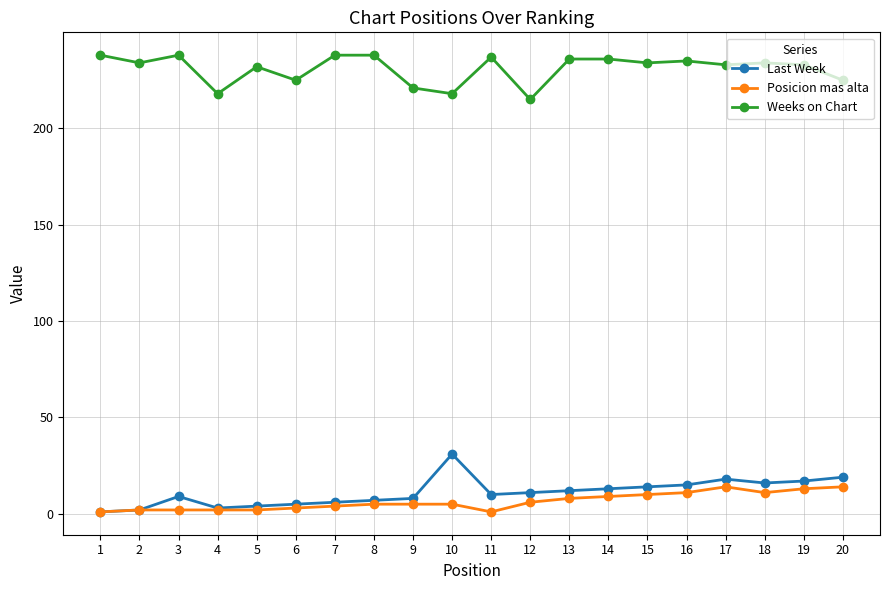

True or false: Posicion mas alta has more than 0 interior local peaks.

True